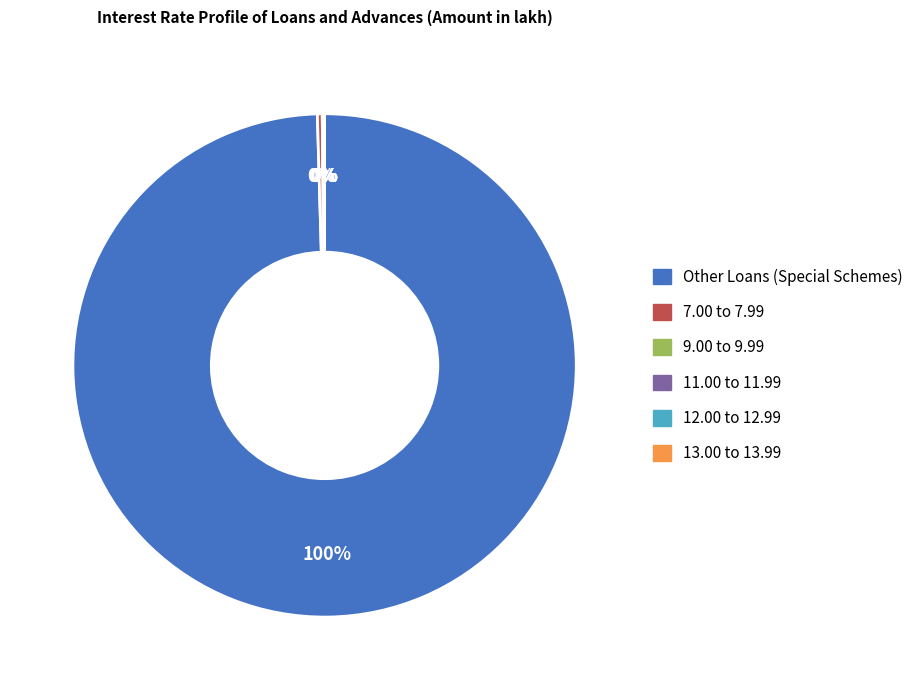

What is the majority slice?

Other Loans (Special Schemes)